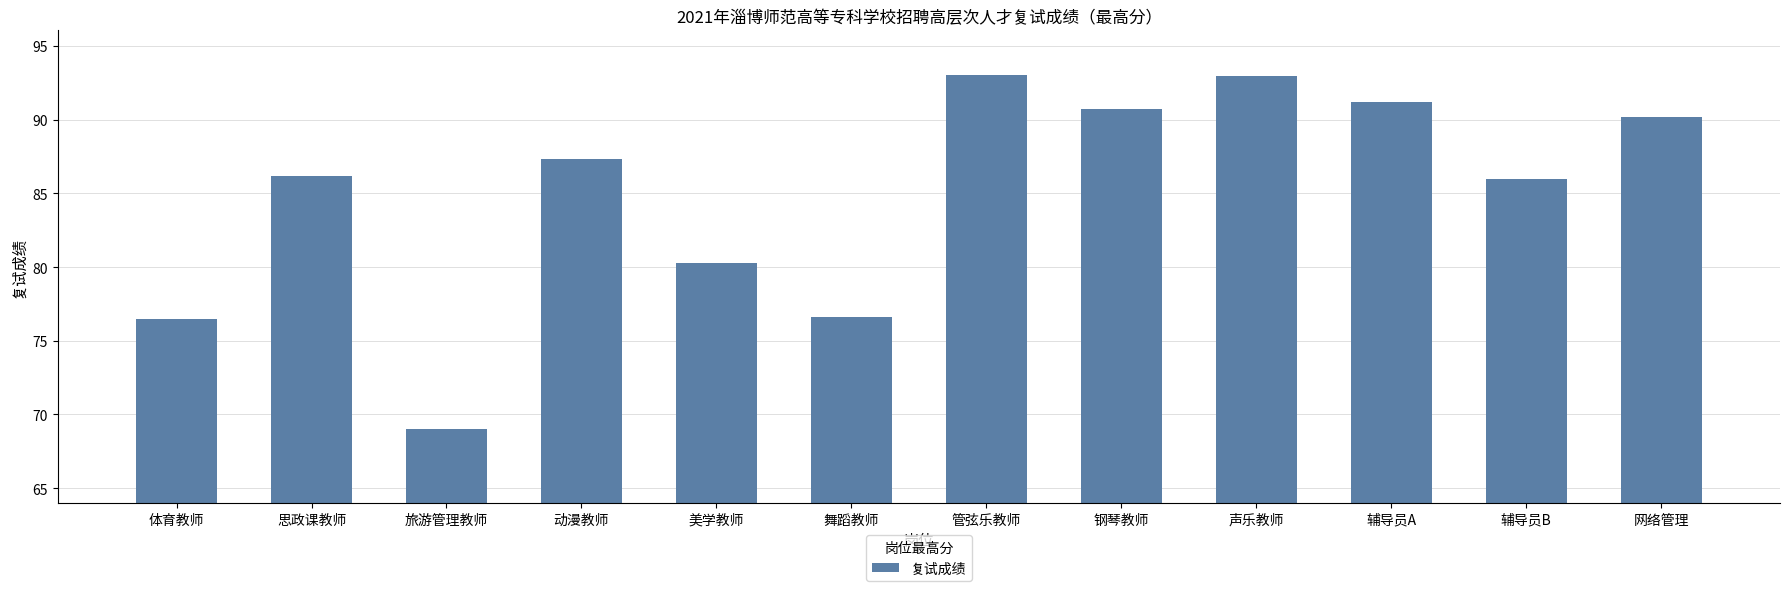

What is the change in value from 动漫教师 to 钢琴教师?

+3.4